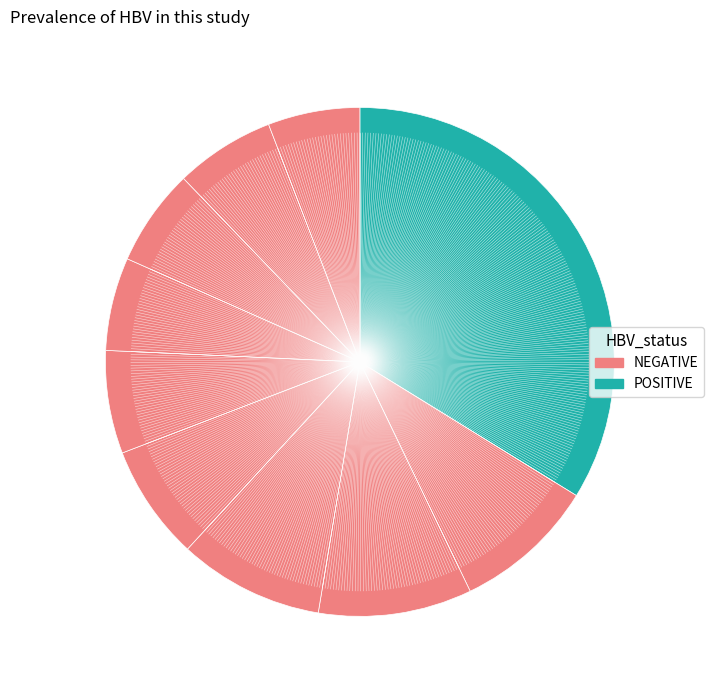

How many segments does this pie chart have?

10